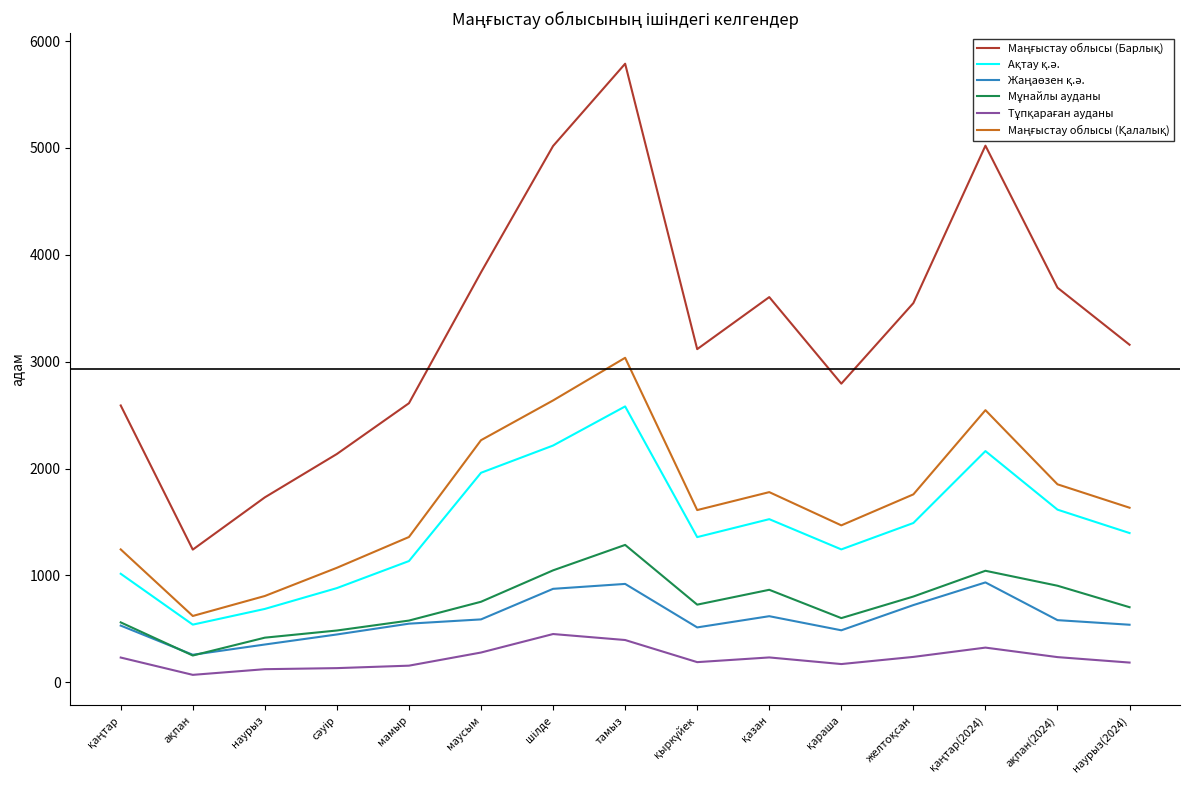

At how many categories does at least one series exceed 988?

15